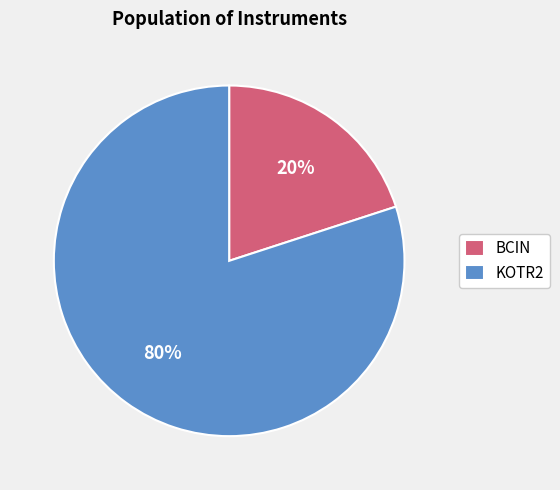

Approximately how many times larger is the value at KOTR2 compared to BCIN?

4.0